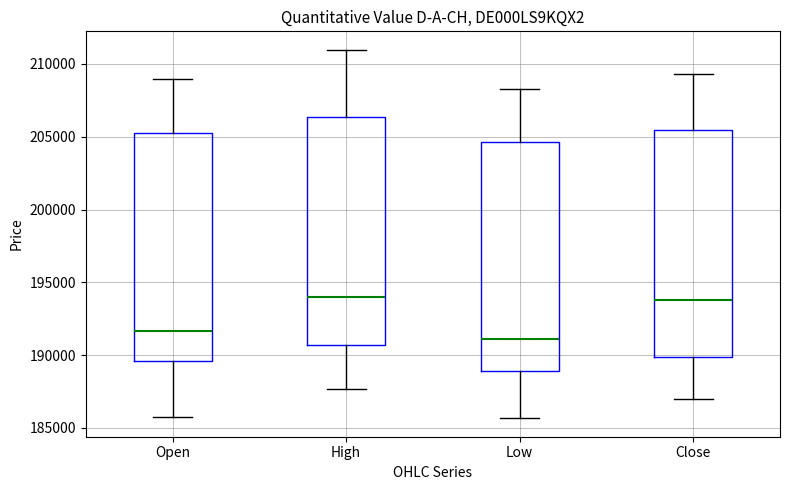

Reading left to right, transcribe this box plot: for each box, give where its median line is, the range the box spans, and where its two whiskers end, as read against the y-axis. The values are not printed on the chart, so give them approximately, as read against the axis.

Open: median 191500, box 189500 to 205000, whiskers 185500 to 209000
High: median 194000, box 190500 to 206500, whiskers 187500 to 211000
Low: median 191000, box 189000 to 204500, whiskers 185500 to 208500
Close: median 194000, box 190000 to 205500, whiskers 187000 to 209500